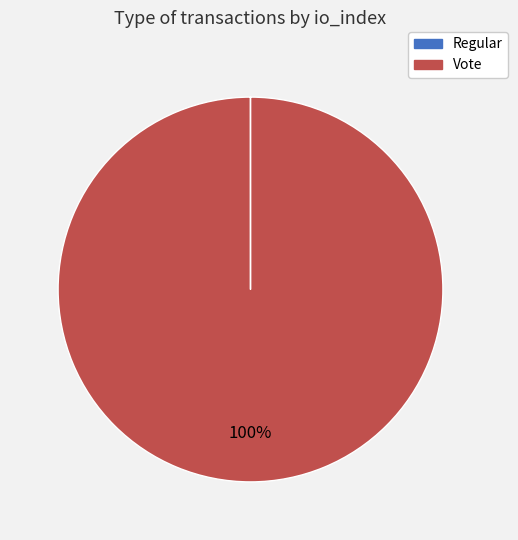

Is it true that Vote is 89% of the pie?

False